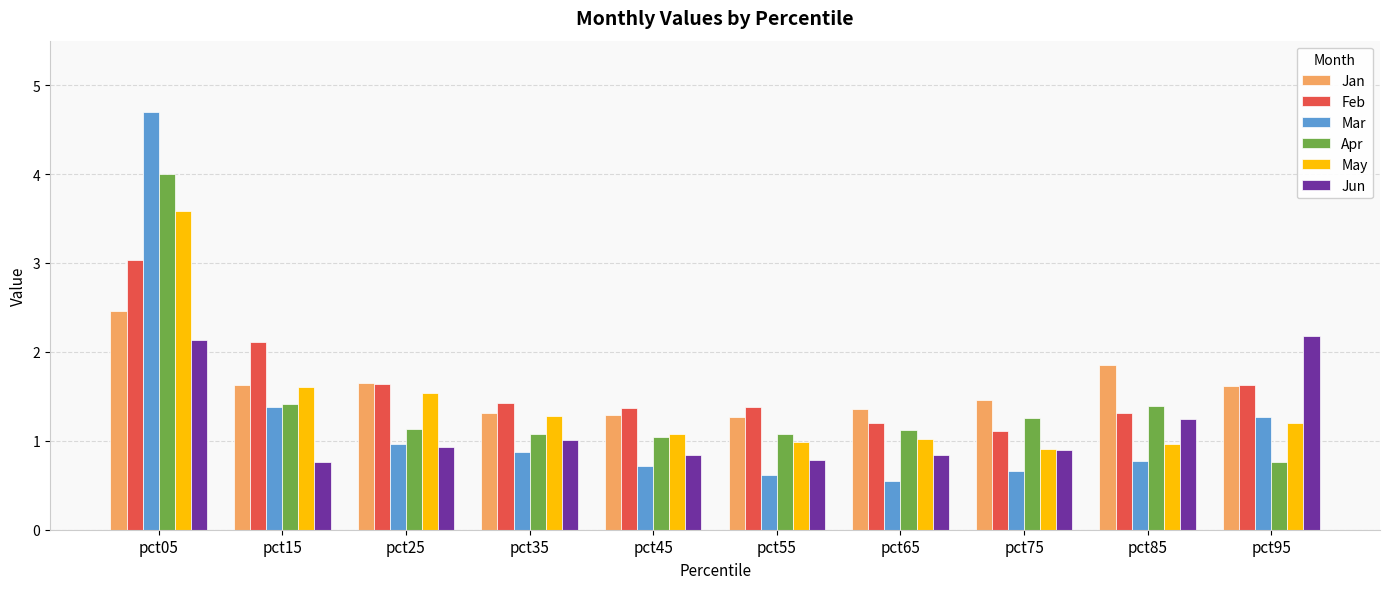

Which category has the highest value in the Apr series?

pct05